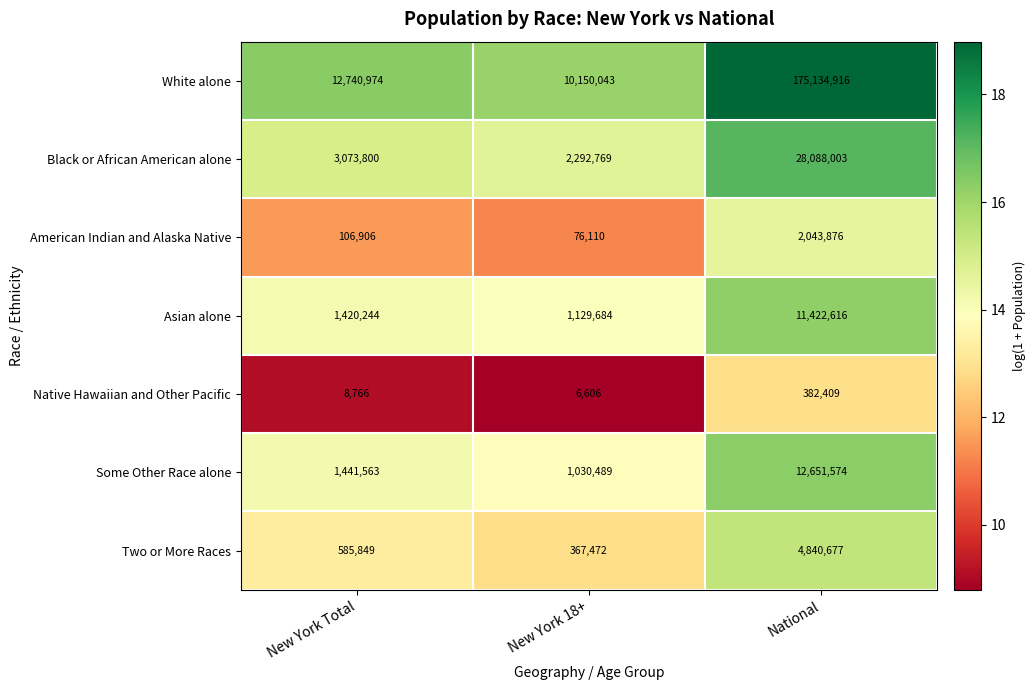

Rank the series at New York Total from lowest to highest value.

Native Hawaiian and Other Pacific, American Indian and Alaska Native, Two or More Races, Asian alone, Some Other Race alone, Black or African American alone, White alone